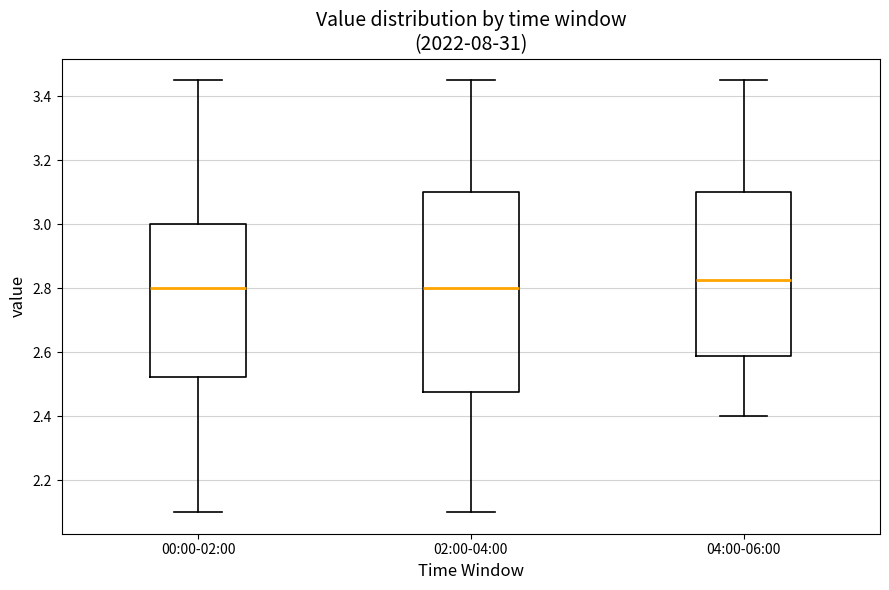

Reading left to right, transcribe this box plot: for each box, give where its median line is, the range the box spans, and where its two whiskers end, as read against the y-axis. The values are not printed on the chart, so give them approximately, as read against the axis.

00:00-02:00: median 2.80, box 2.52 to 3.00, whiskers 2.10 to 3.46
02:00-04:00: median 2.80, box 2.48 to 3.10, whiskers 2.10 to 3.46
04:00-06:00: median 2.82, box 2.58 to 3.10, whiskers 2.40 to 3.46